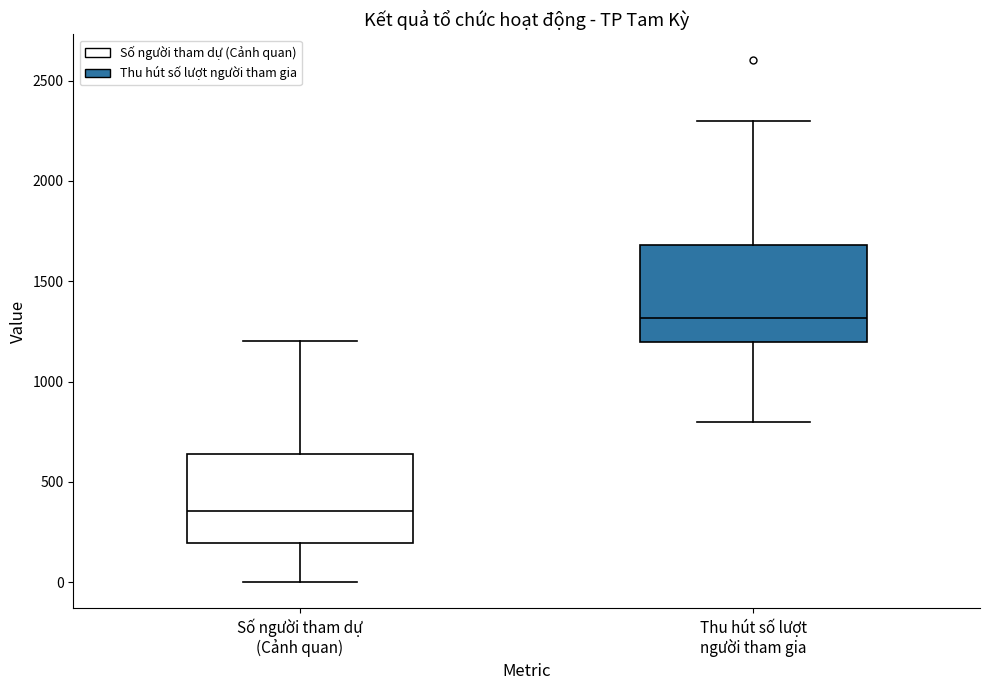

Which box has the lowest median line?

Số người tham dự (Cảnh quan)